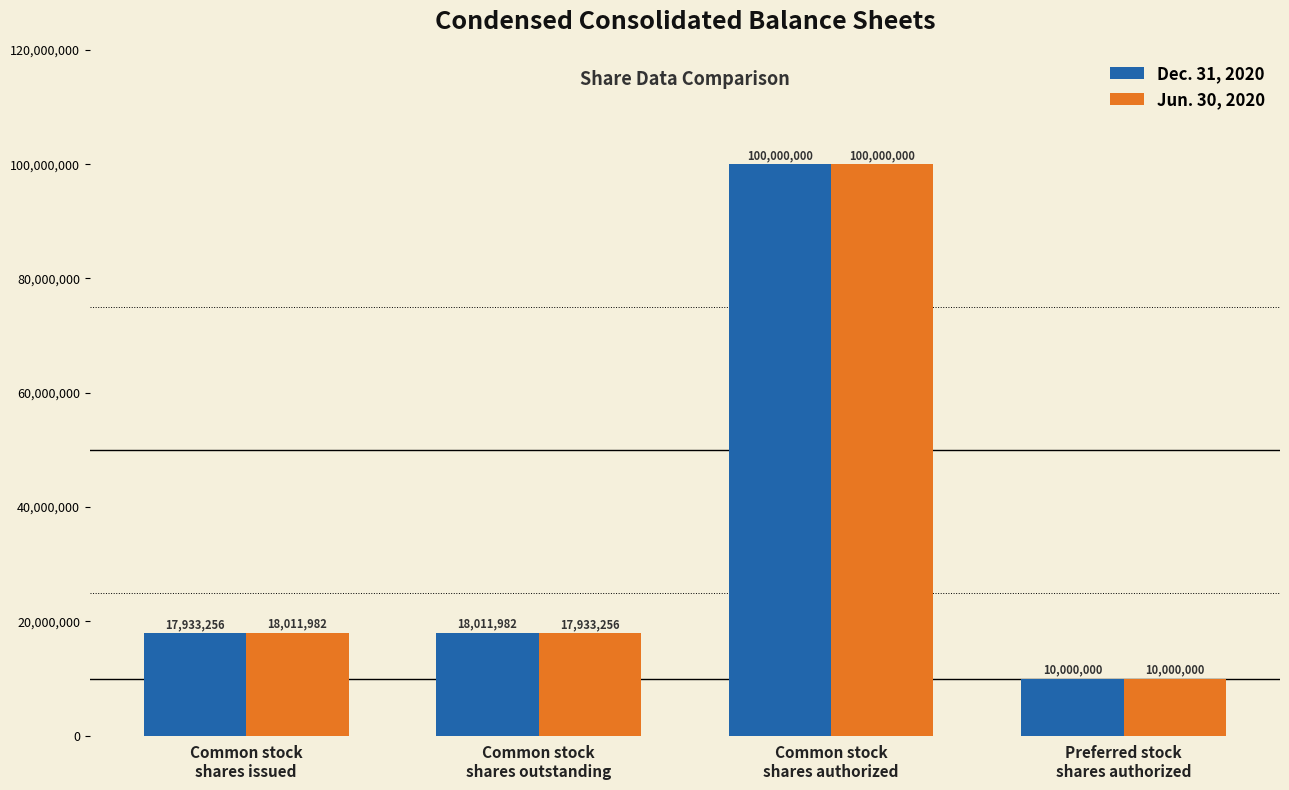

What are all the series names shown in the legend?

Dec. 31, 2020, Jun. 30, 2020